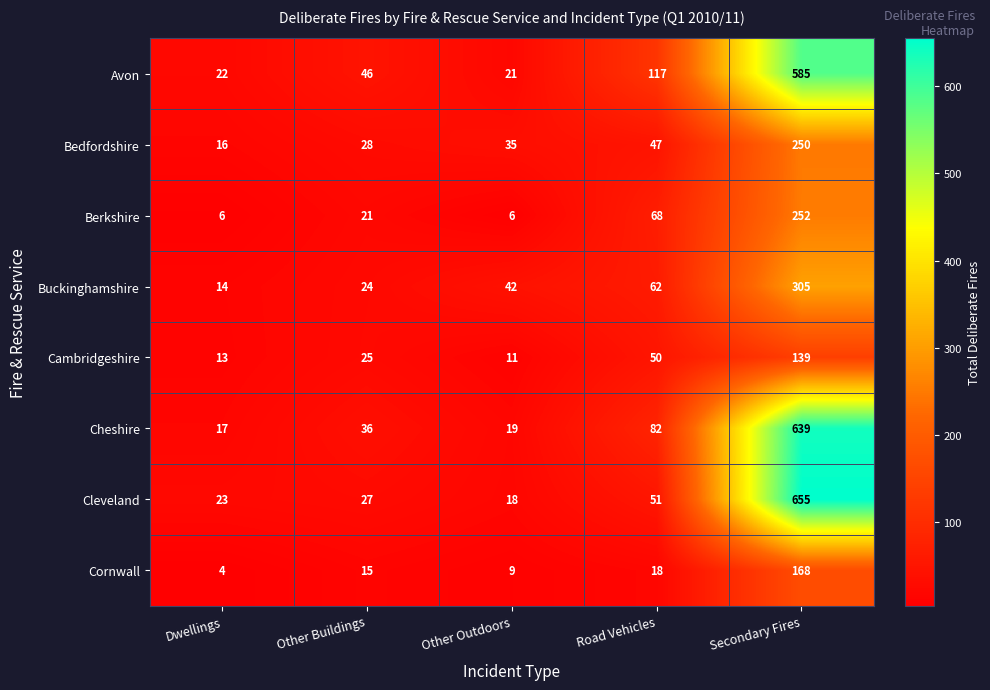

Where is Bedfordshire nearest to the value 133?

Road Vehicles